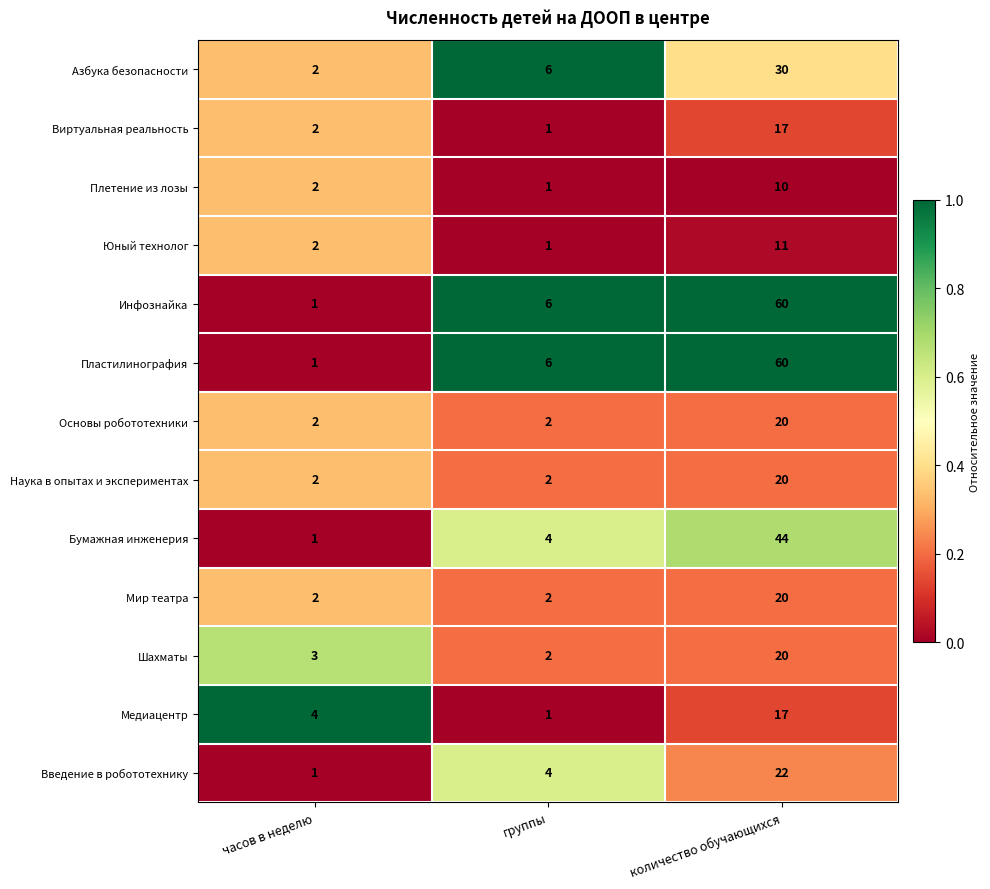

What is the maximum value for Пластилинография?

60